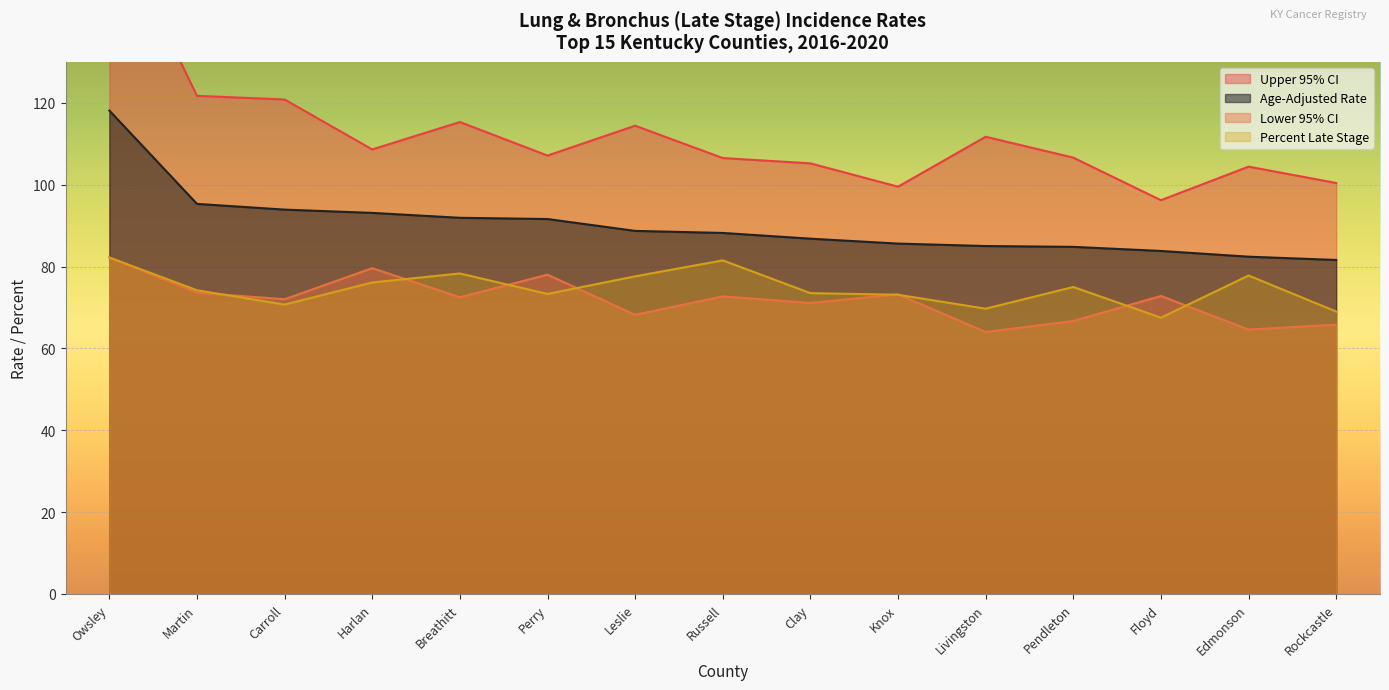

Which category has the lowest value in the Lower 95% CI series?

Livingston